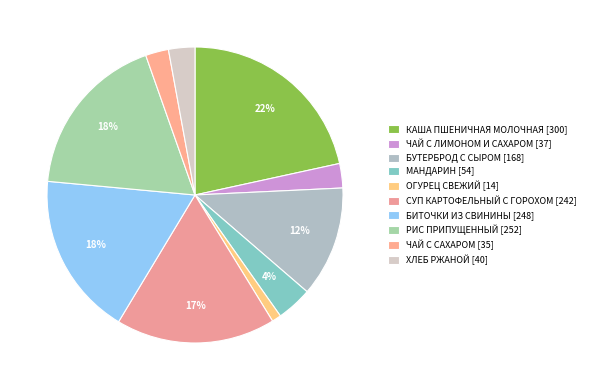

How many segments does this pie chart have?

10